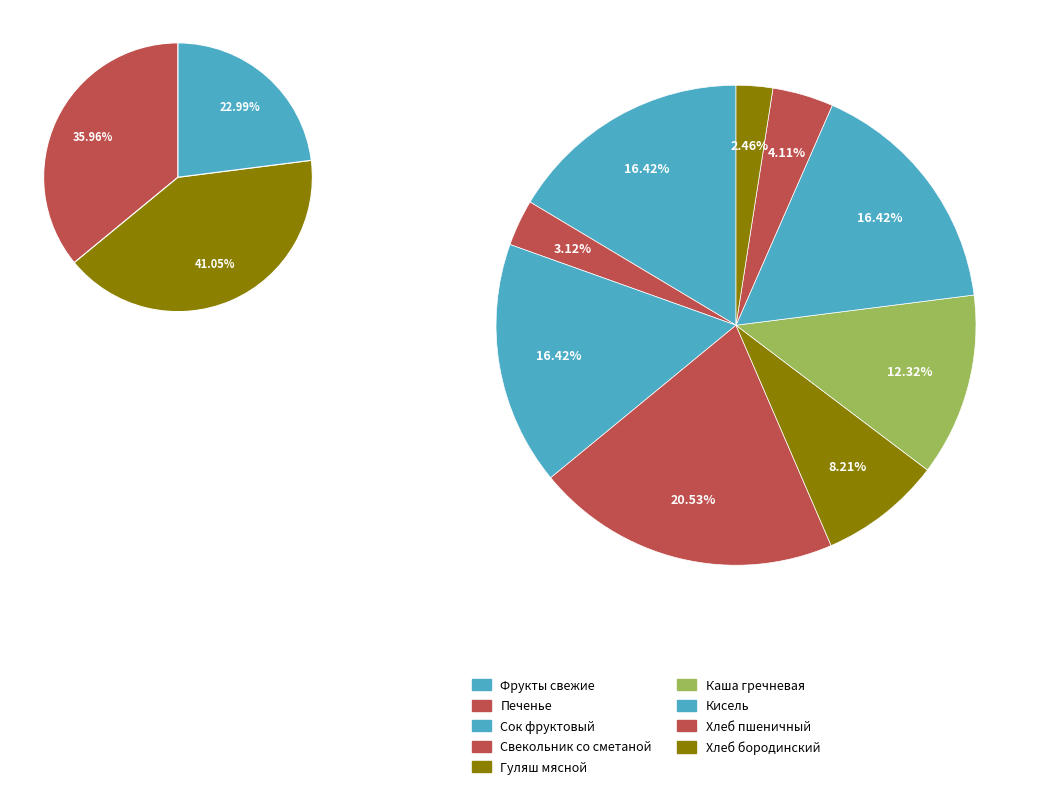

Rank the categories by value from lowest to highest.

Хлеб бородинский, Печенье, Хлеб пшеничный, Гуляш мясной, Каша гречневая, Фрукты свежие, Сок фруктовый, Кисель, Свекольник со сметаной